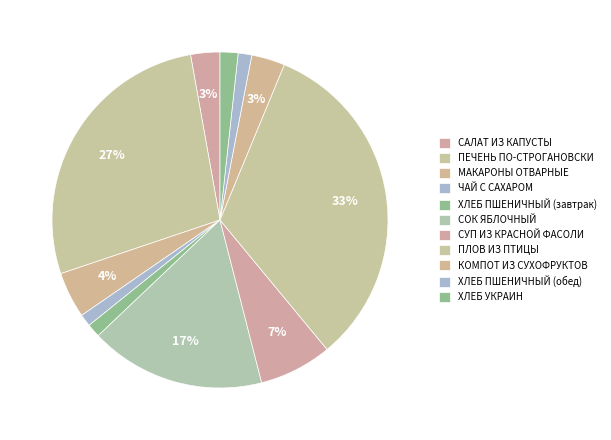

What percentage is NOT represented by КОМПОТ ИЗ СУХОФРУКТОВ?

96.8%